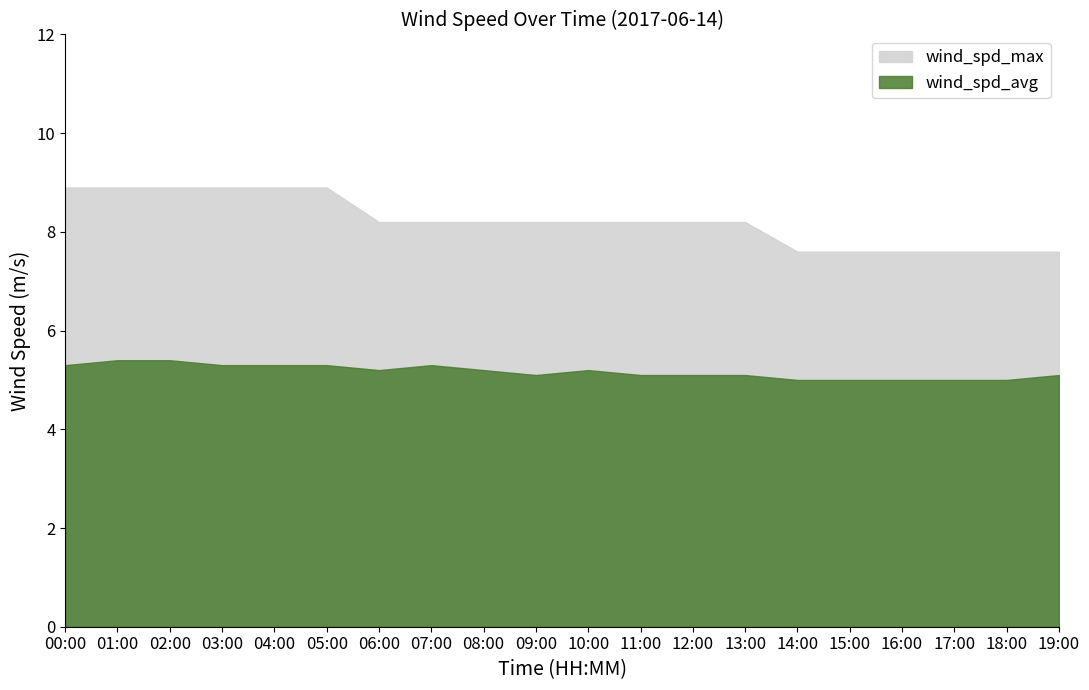

The wind_spd_avg series shows 6.7 at 19:00. True or false?

False